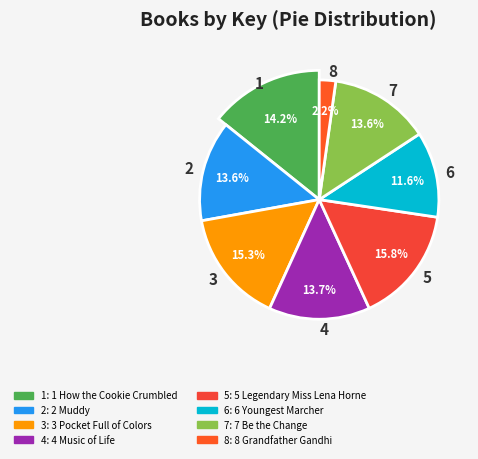

To the nearest percent, what is the combined percentage of 4 Music of Life and 1 How the Cookie Crumbled?

28%